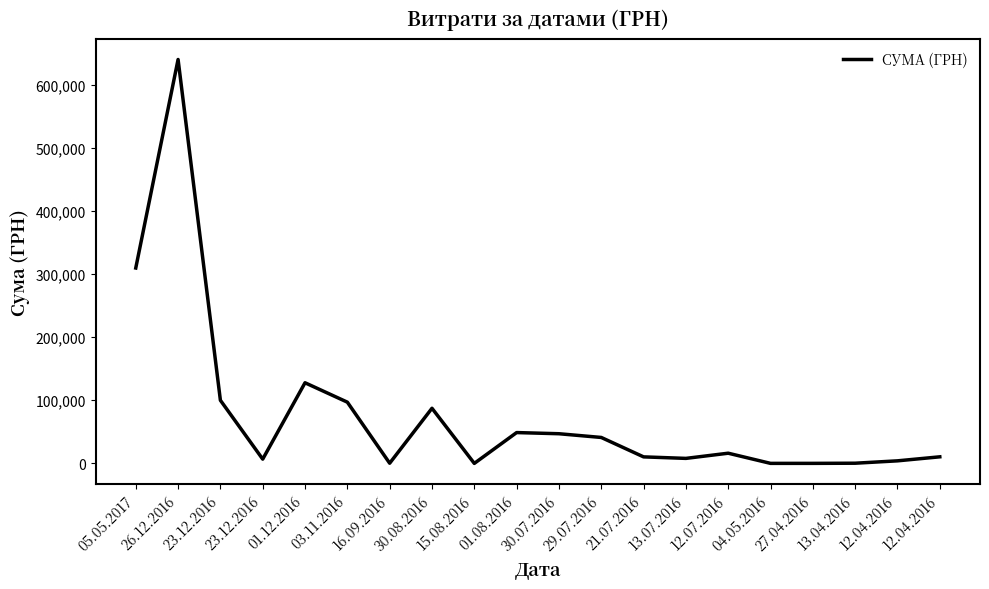

True or false: the data shows 440940.3 at 05.05.2017.

False